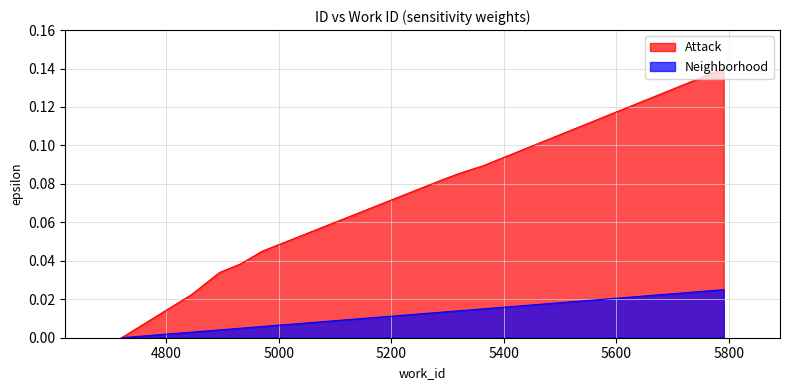

What is the difference between the second highest and minimum values in the Attack series?

0.1